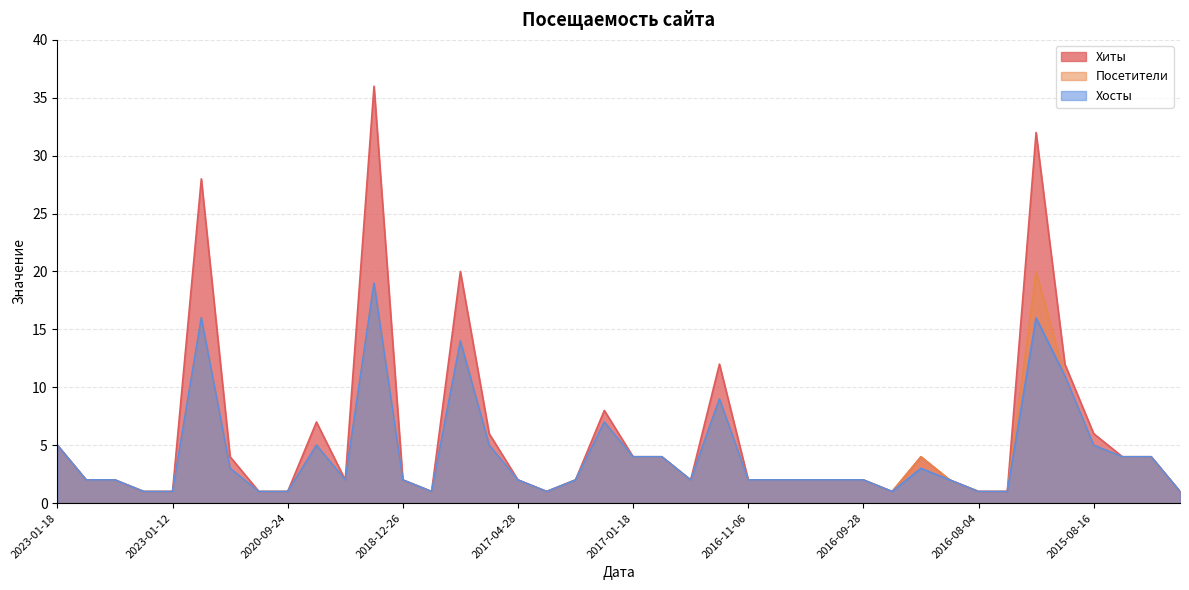

How many values in the Хиты series are below 2?

10